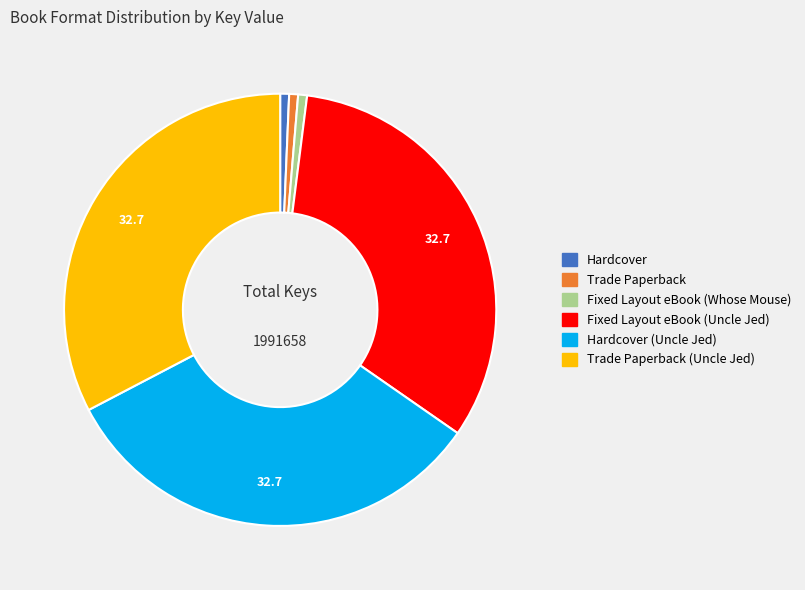

How many slices are in this pie chart?

6